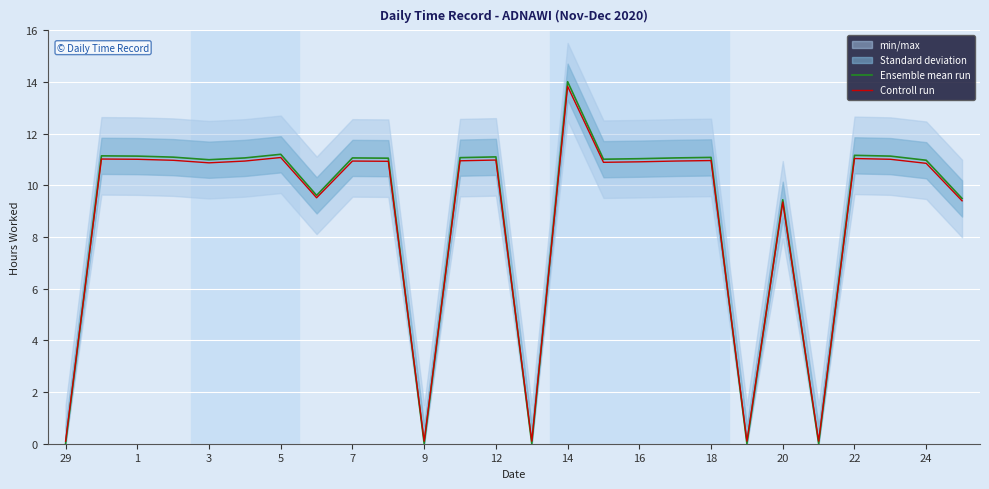

True or false: Ensemble mean run has a value of 11.2 at 5.

True